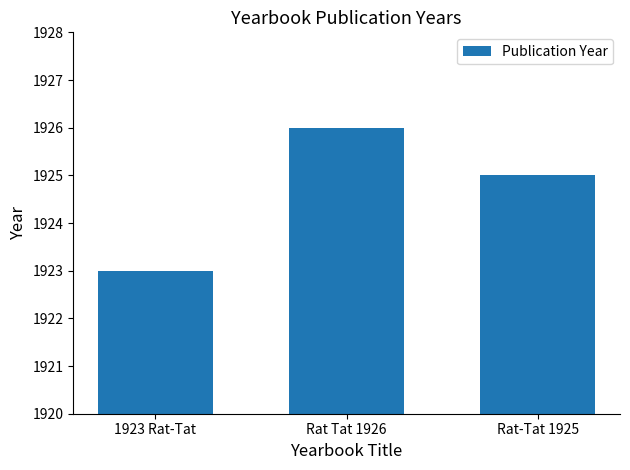

What is the difference between the maximum and second lowest values?

1